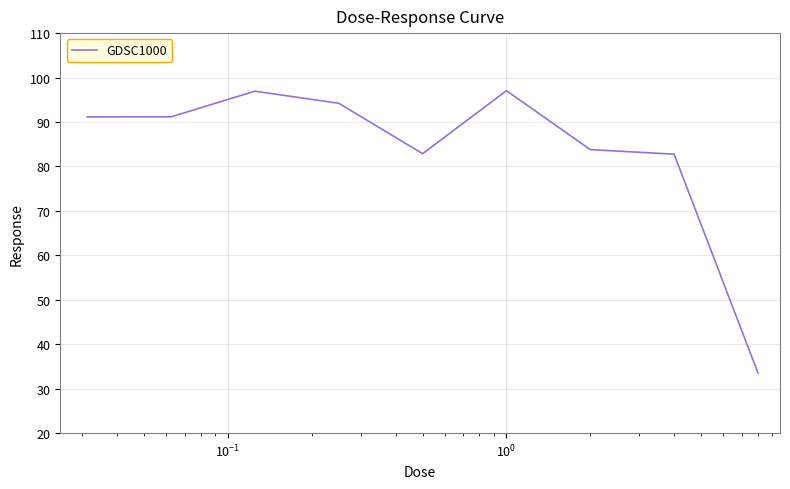

What is the average value?

83.7